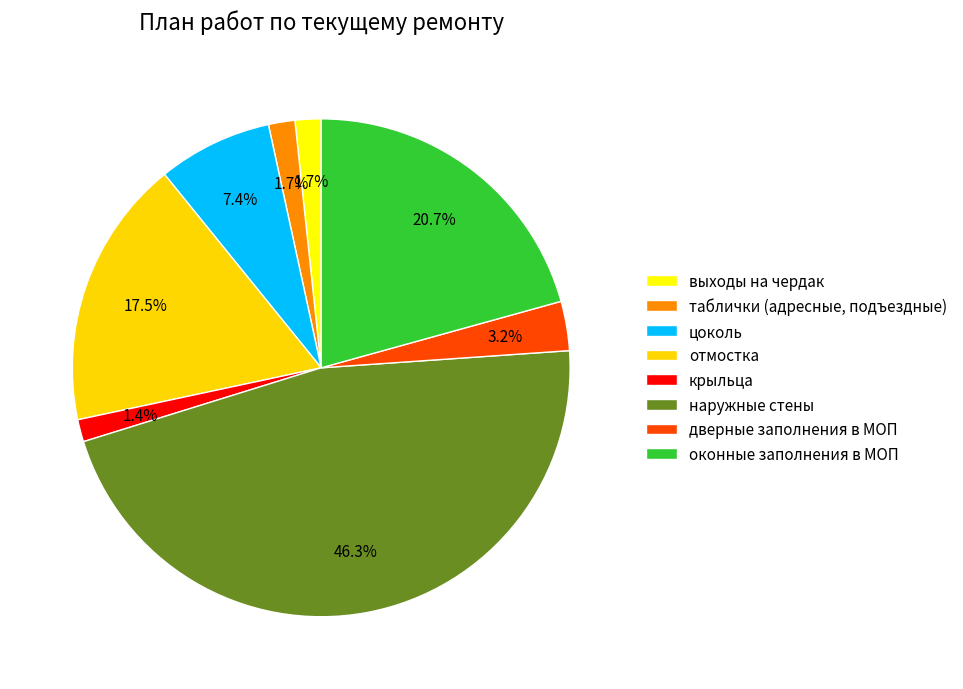

Is the sum of цоколь and наружные стены greater than half?

Yes